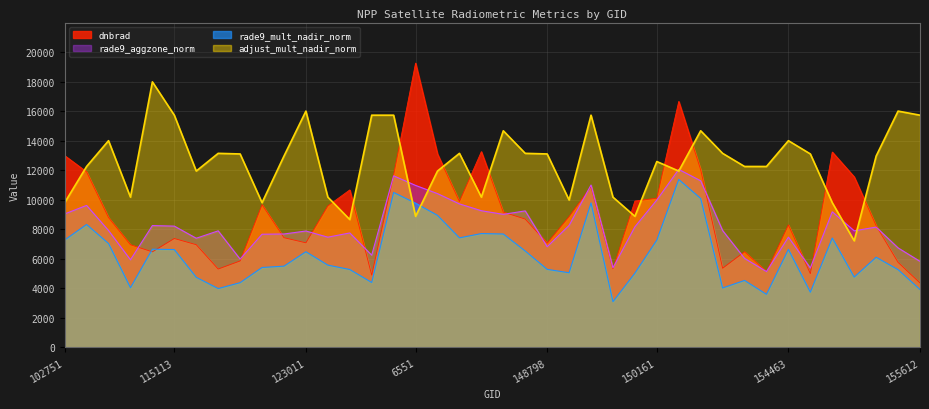

The adjust_mult_nadir_norm series shows 3351.0 at 122463. True or false?

False